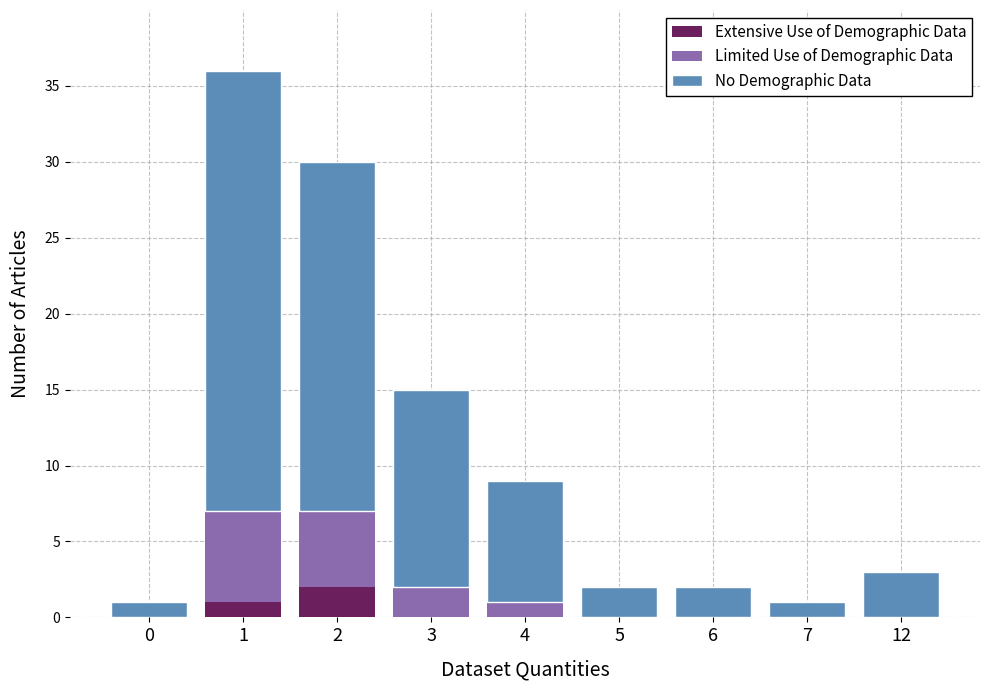

Are the bars grouped side by side (vs. stacked)?

No